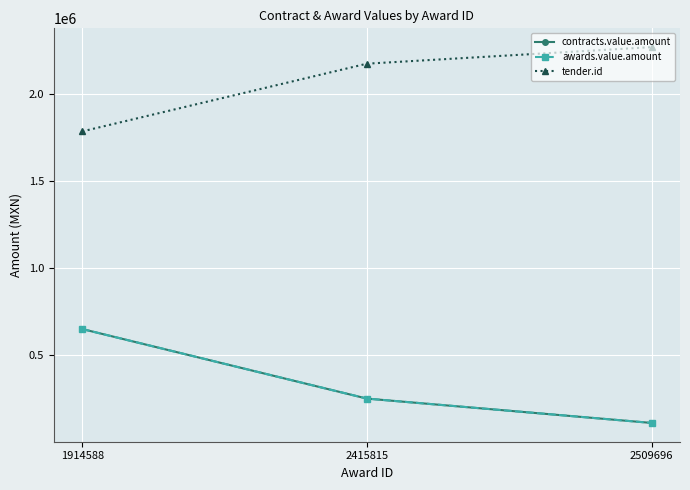

Is the value of contracts.value.amount at 1914588 greater than the value of awards.value.amount at 2509696?

Yes